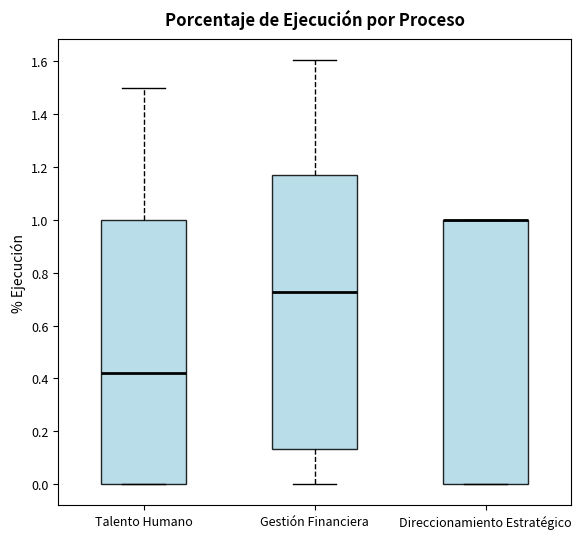

Reading left to right, read every box against the y-axis: the position of its median line, the range the box covers, and the ends of its whiskers. The values are not printed on the chart, so give them approximately, as read against the axis.

Talento Humano: median 0.42, box 0.00 to 1.00, whiskers 0.00 to 1.50
Gestión Financiera: median 0.72, box 0.14 to 1.16, whiskers 0.00 to 1.60
Direccionamiento Estratégico: median 1.00 (drawn on the box's upper edge), box 0.00 to 1.00, whiskers 0.00 to 1.00